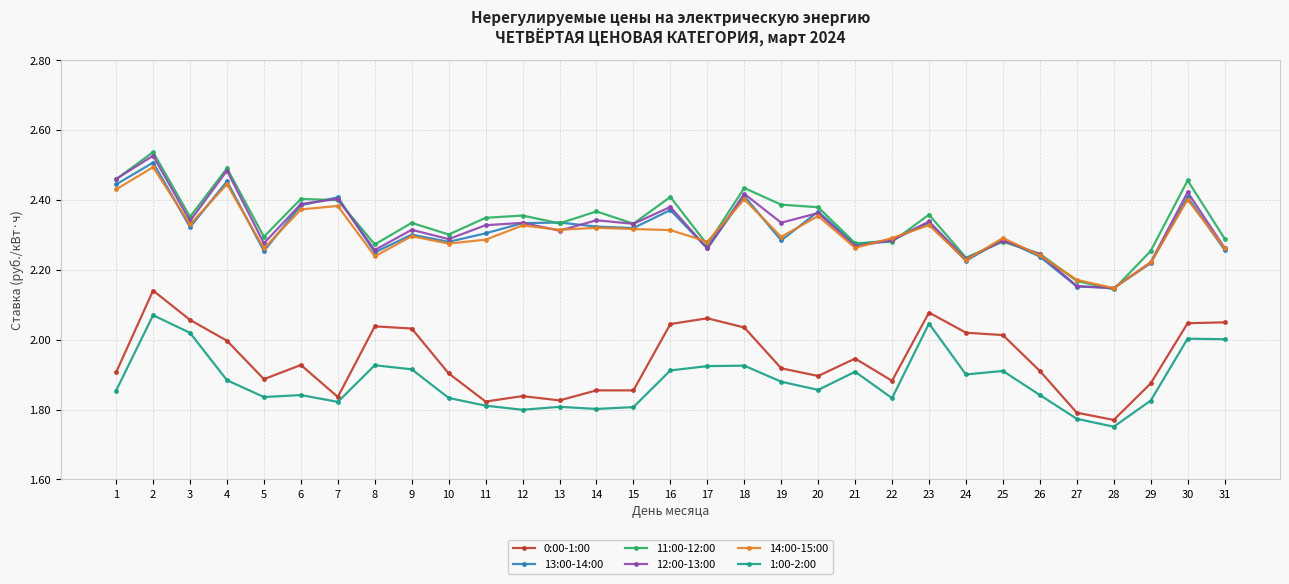

List the series in order of their peak value, lowest first.

1:00-2:00, 0:00-1:00, 14:00-15:00, 13:00-14:00, 12:00-13:00, 11:00-12:00